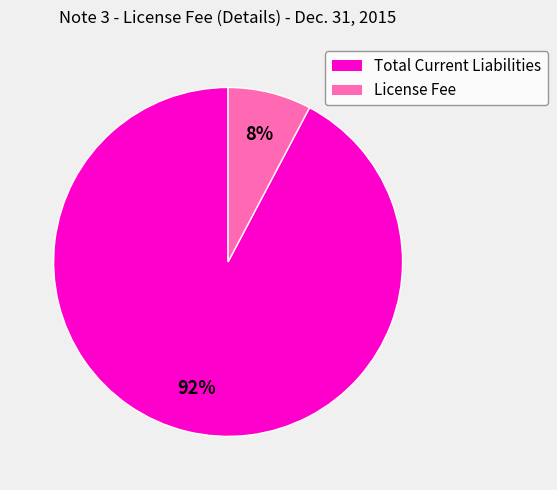

What percentage is the License Fee slice, to the nearest percent?

8%